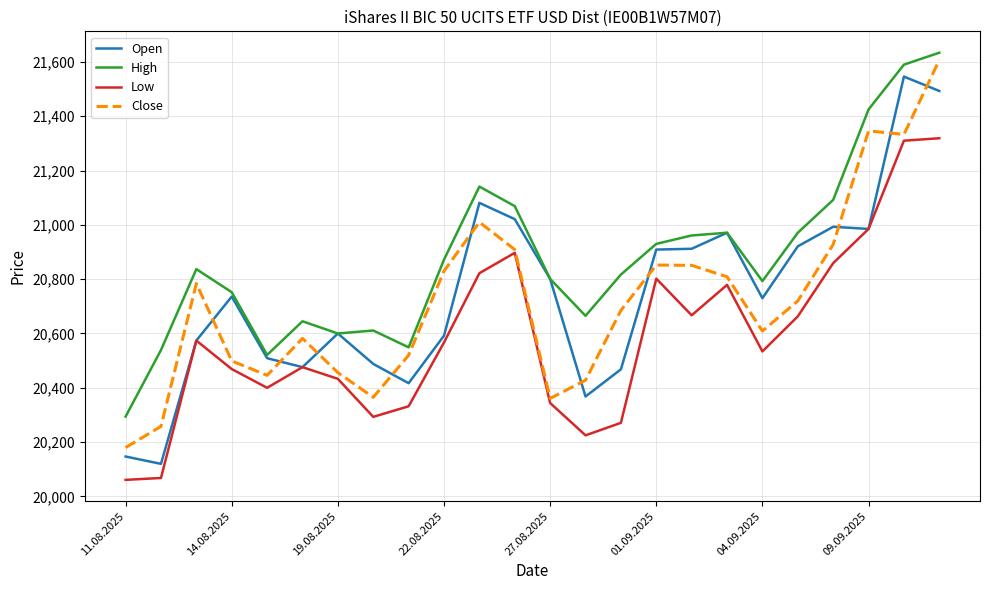

What is the minimum value for Open?

20120